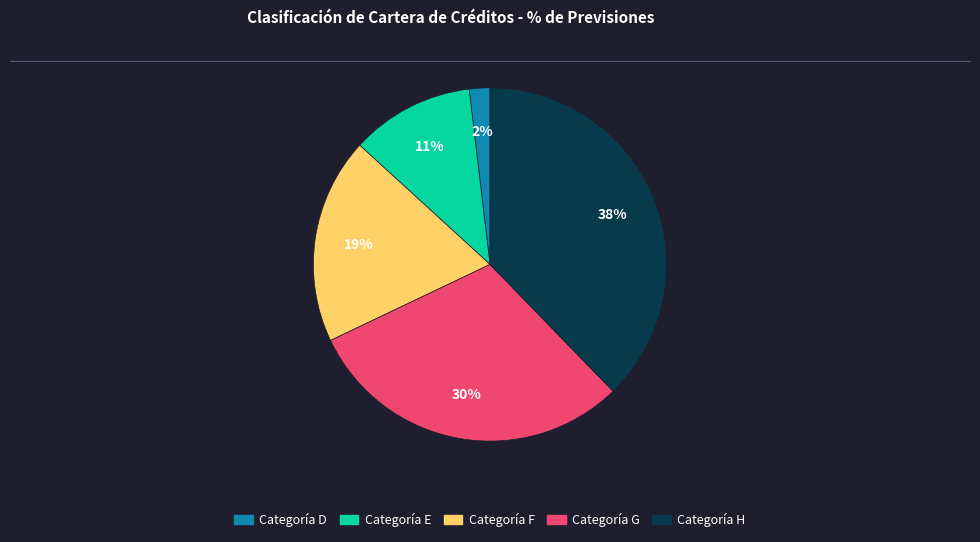

To the nearest percent, what is the difference between the largest and smallest slice percentages?

36%